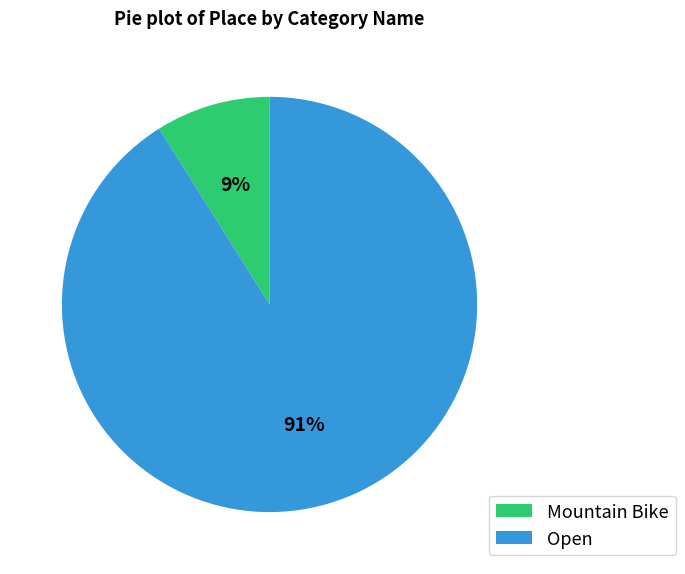

Count the number of slices in the pie.

2